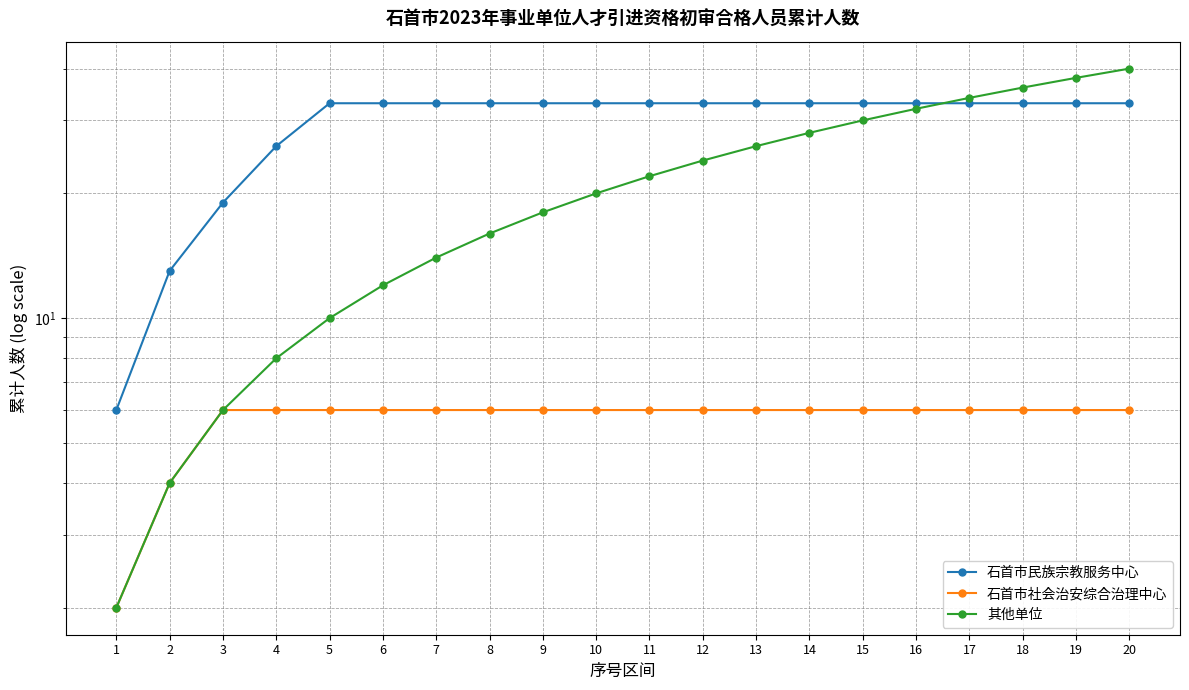

Which category has the lowest value in the 石首市社会治安综合治理中心 series?

1